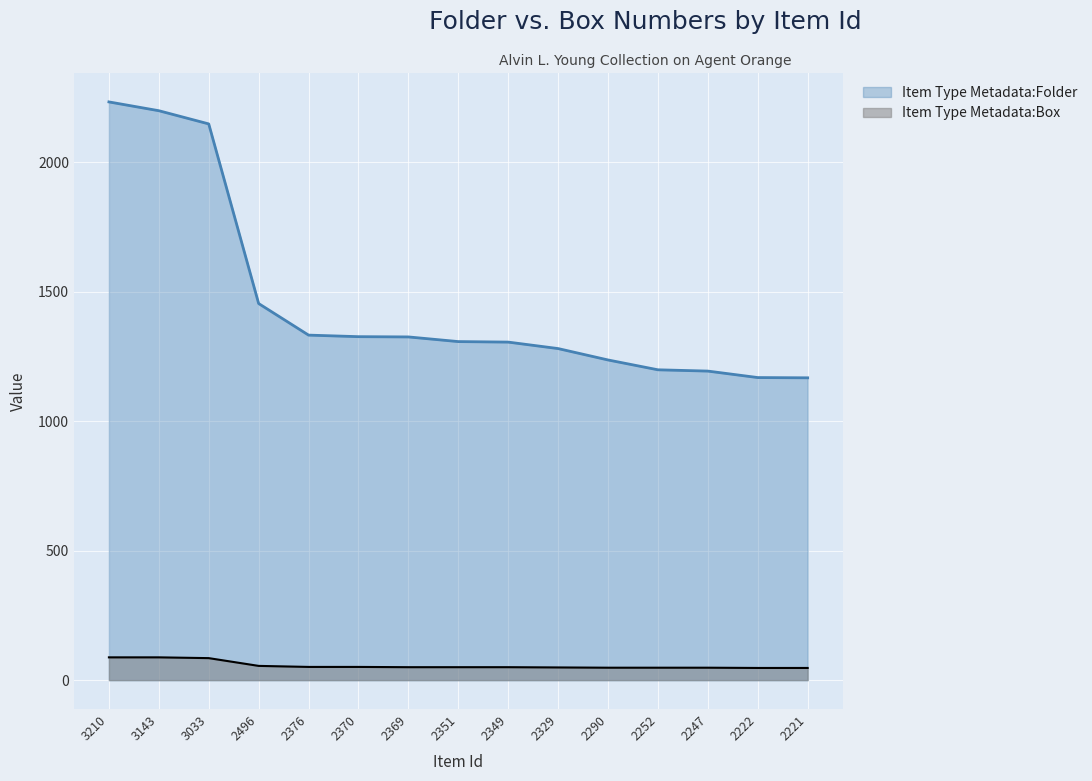

Which has a higher value, 3033 or 2252?

3033